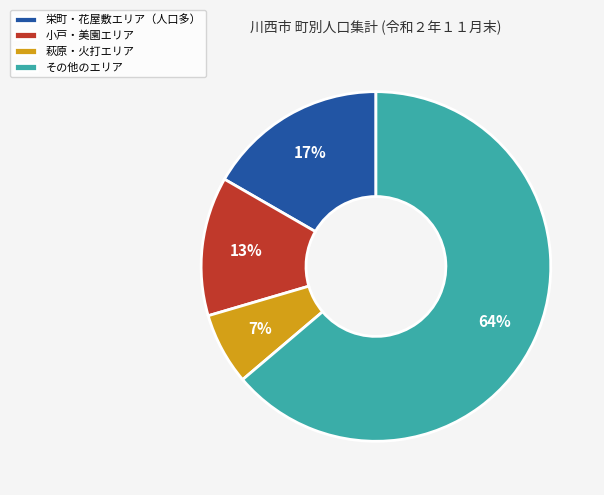

Is there any slice that represents more than half of the pie?

Yes